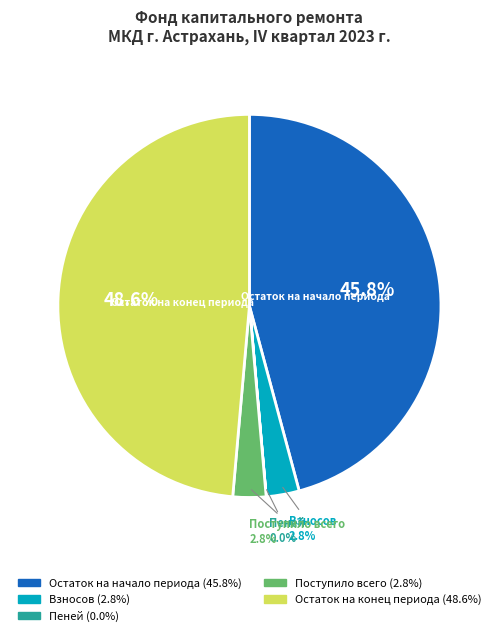

Is there a majority slice in this chart?

No